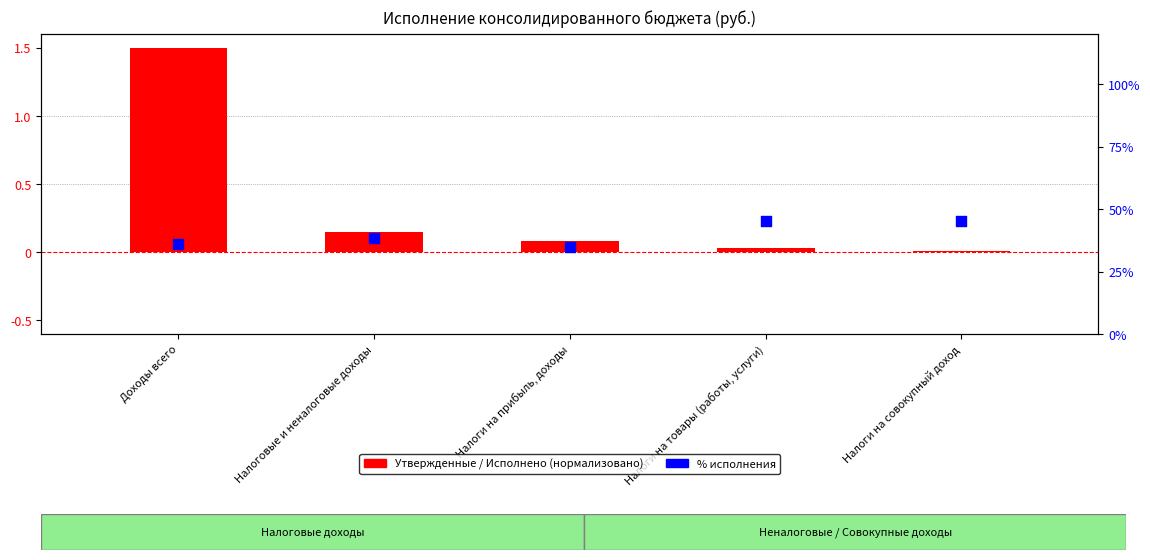

Is the value of % исполнения at Налоги на прибыль, доходы greater than the value of executed amount (normalized) at Доходы всего?

Yes